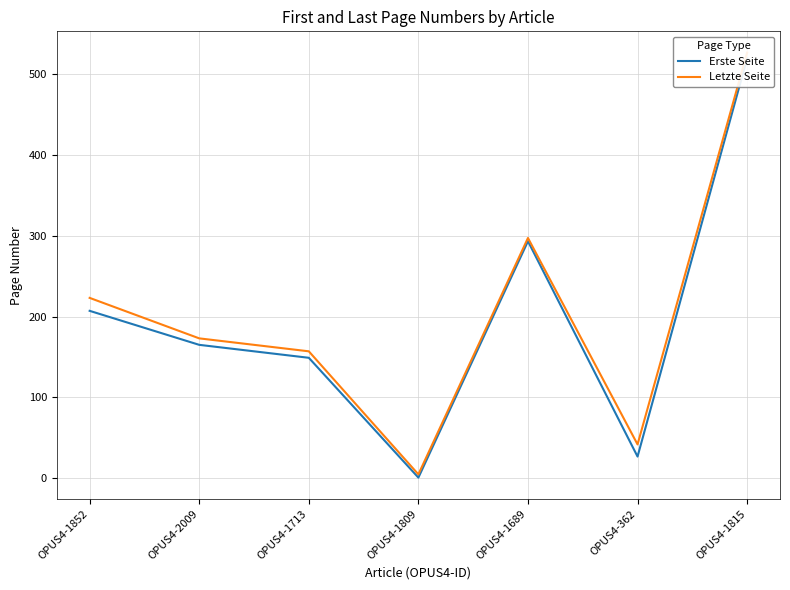

What is the spread (max minus min) of values at OPUS4-1852?

16